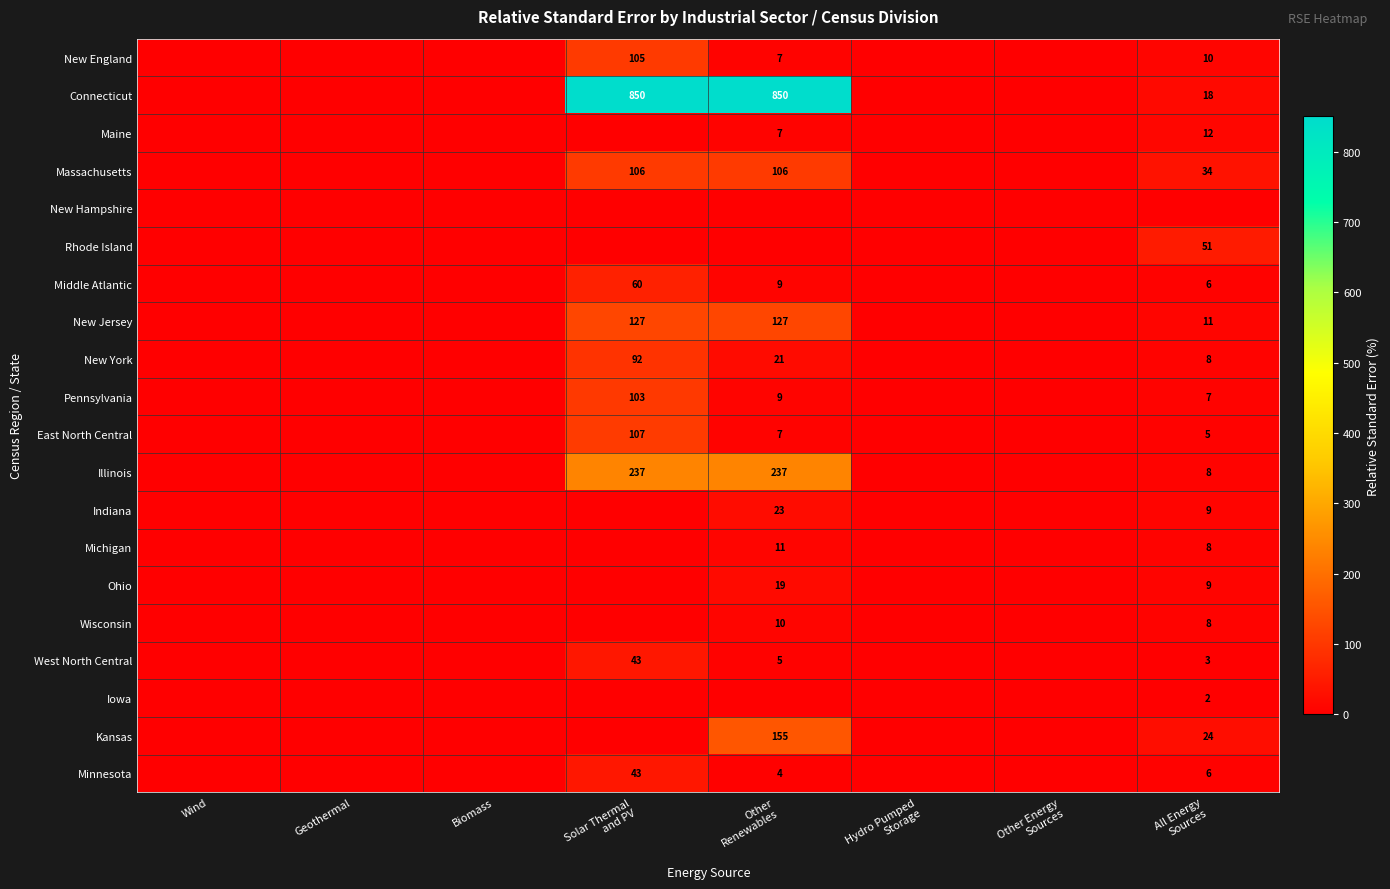

At which category does the chart reach its minimum across all series?

Wind